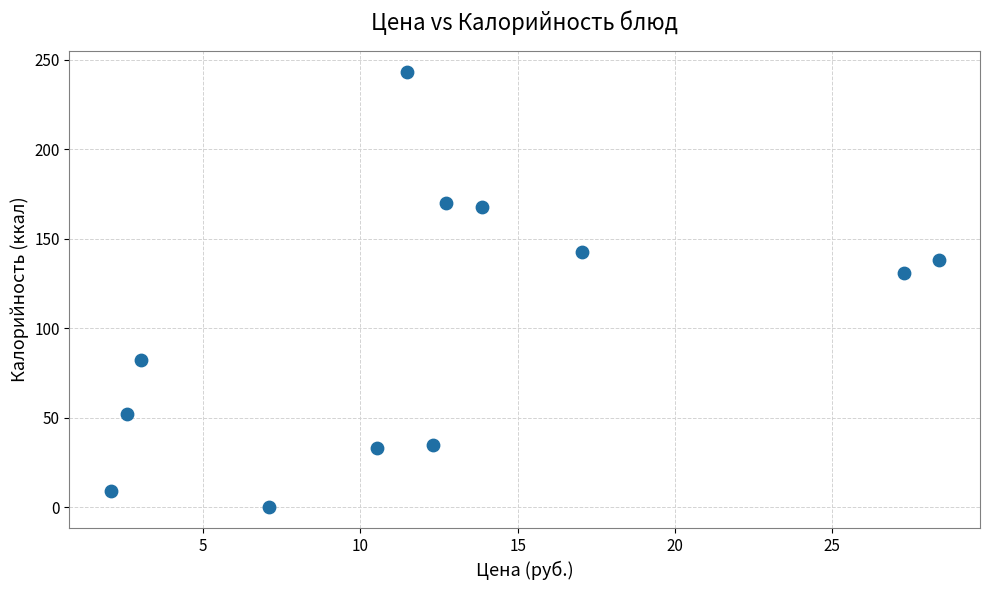

What is the average Y value?

100.4